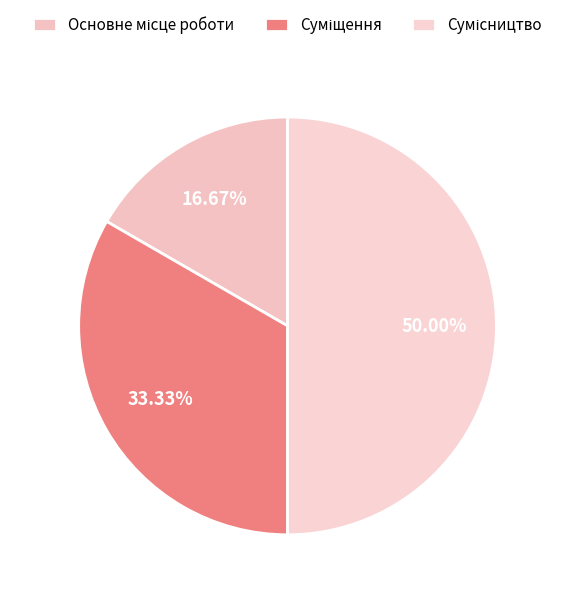

How many slices are in this pie chart?

3